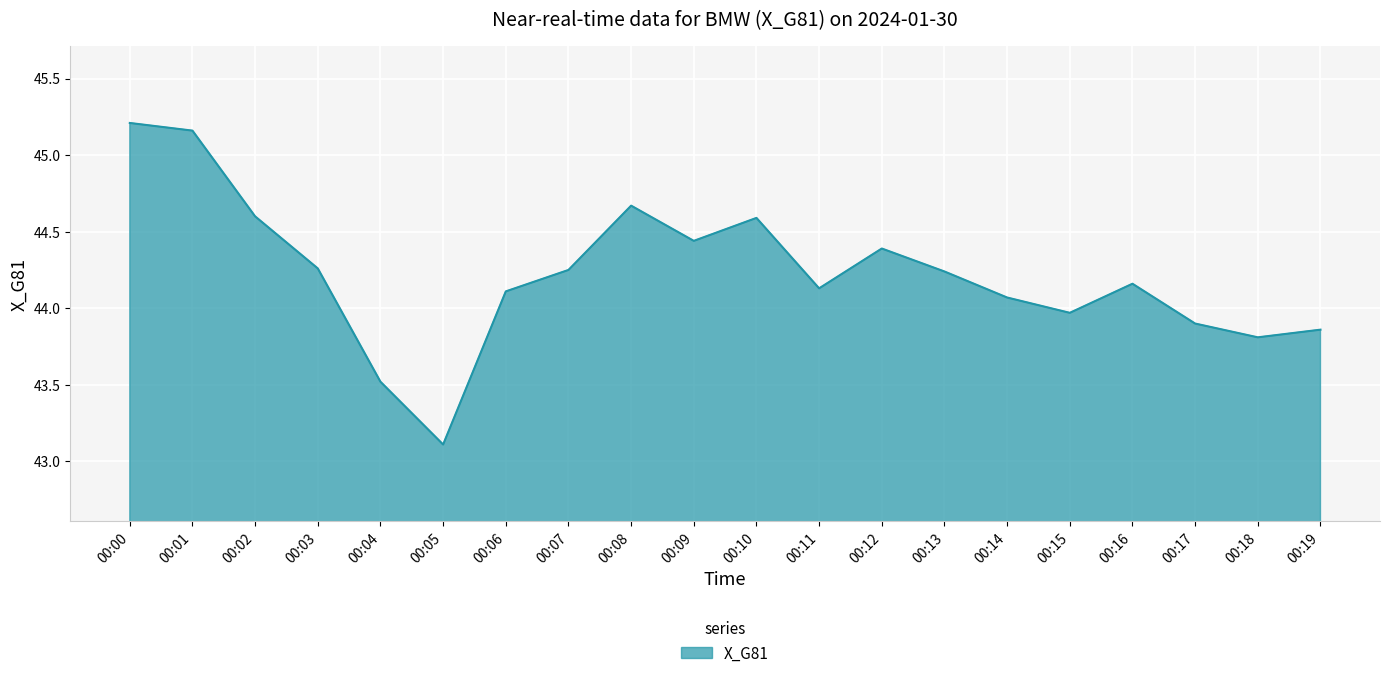

Count the number of values greater than 44.

14